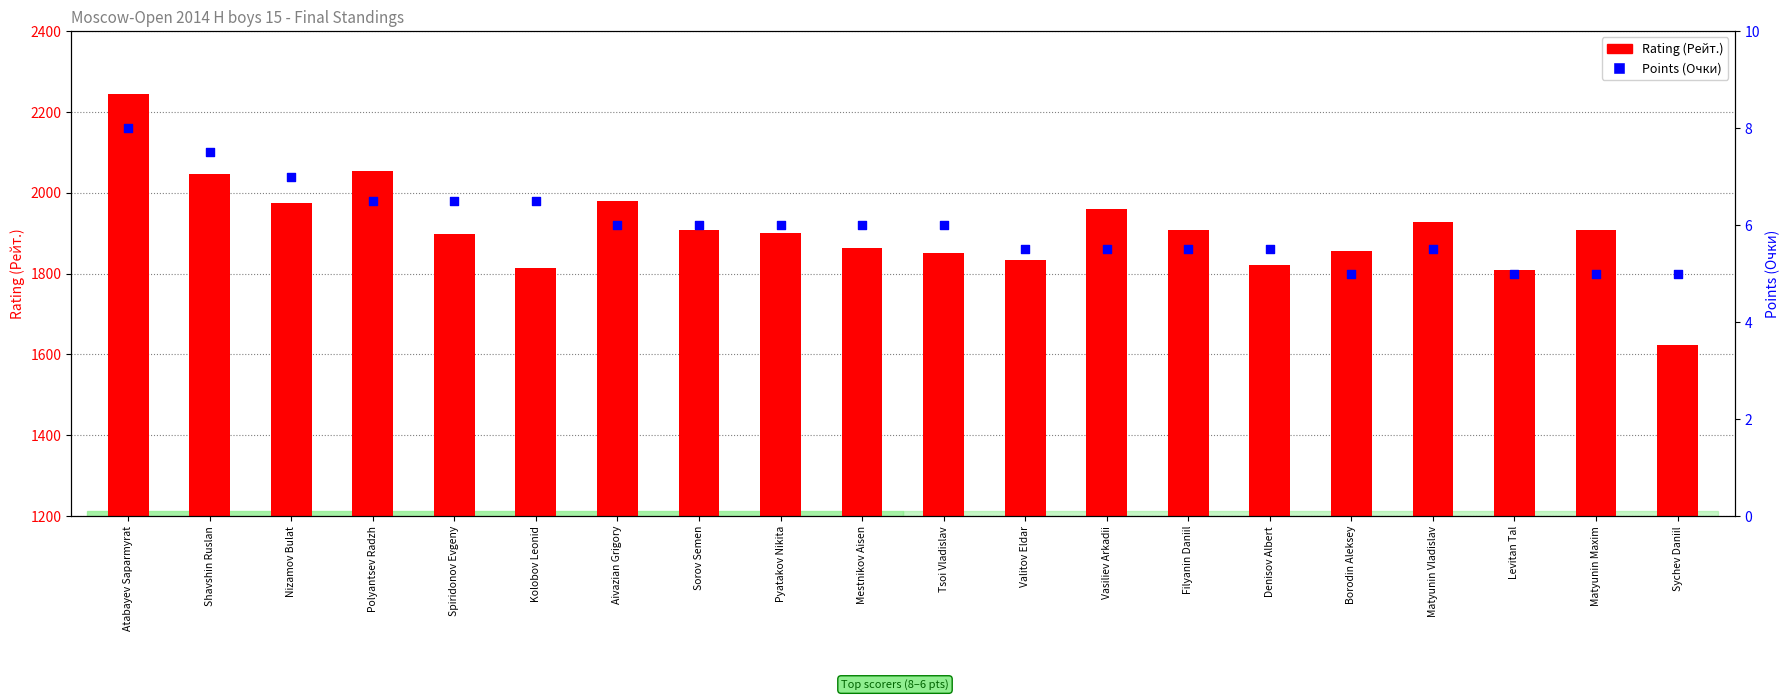

What are all the series names shown in the legend?

Rating (Рейт.), Points (Очки)